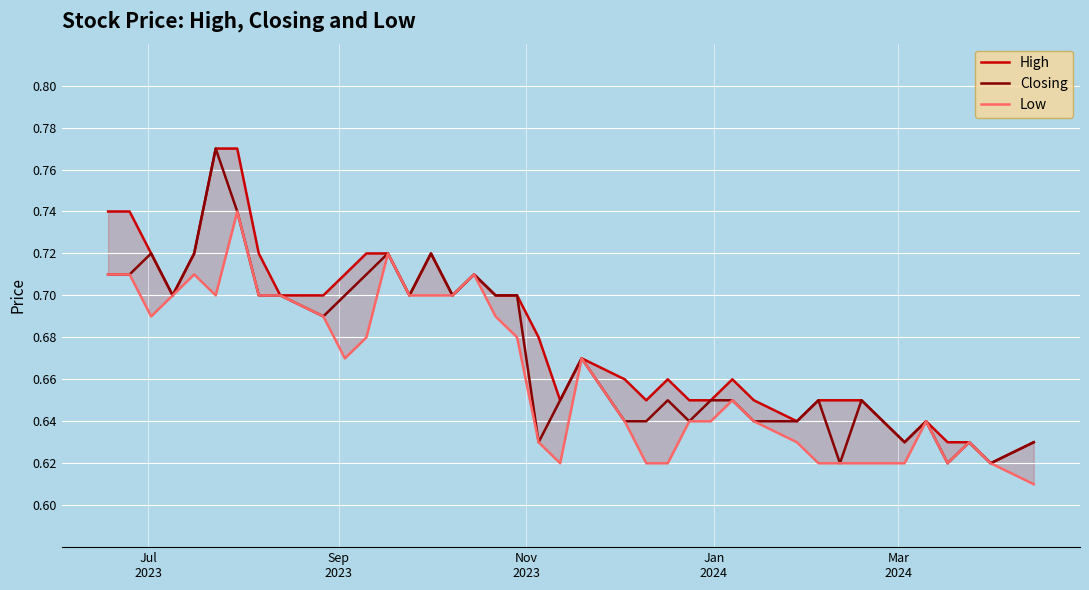

Is the value of Closing at 36 greater than the value of Low at 15?

No